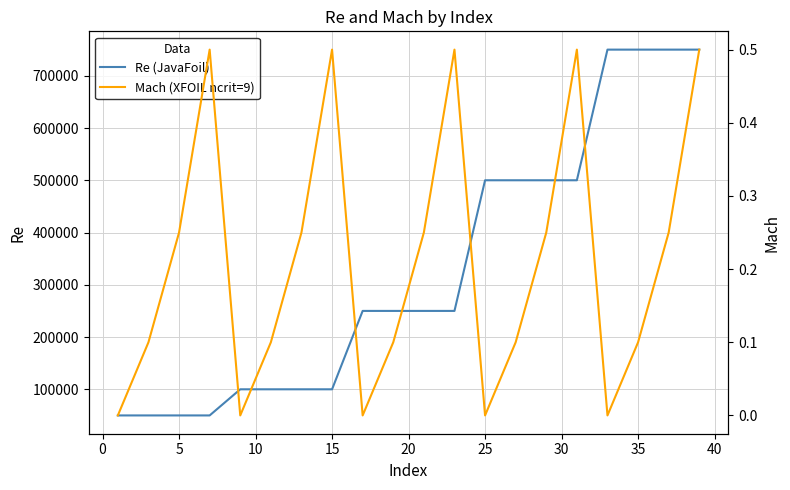

What is the highest value of the Re (JavaFoil) series?

750000